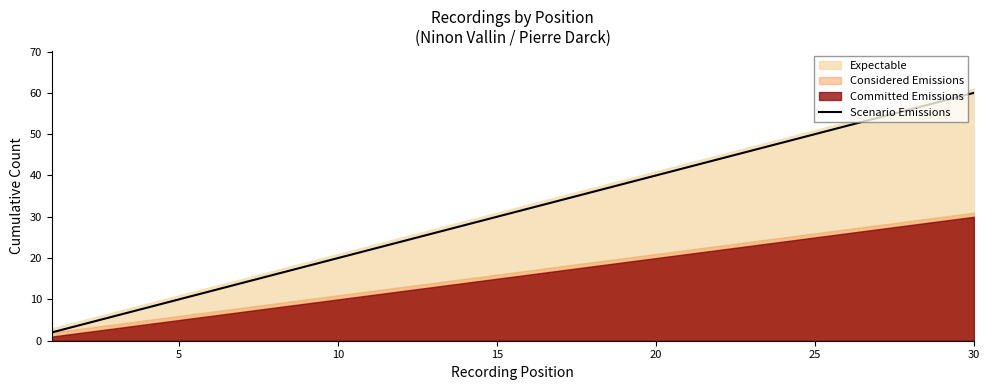

True or false: there are more than 2 points higher than both neighbors.

False